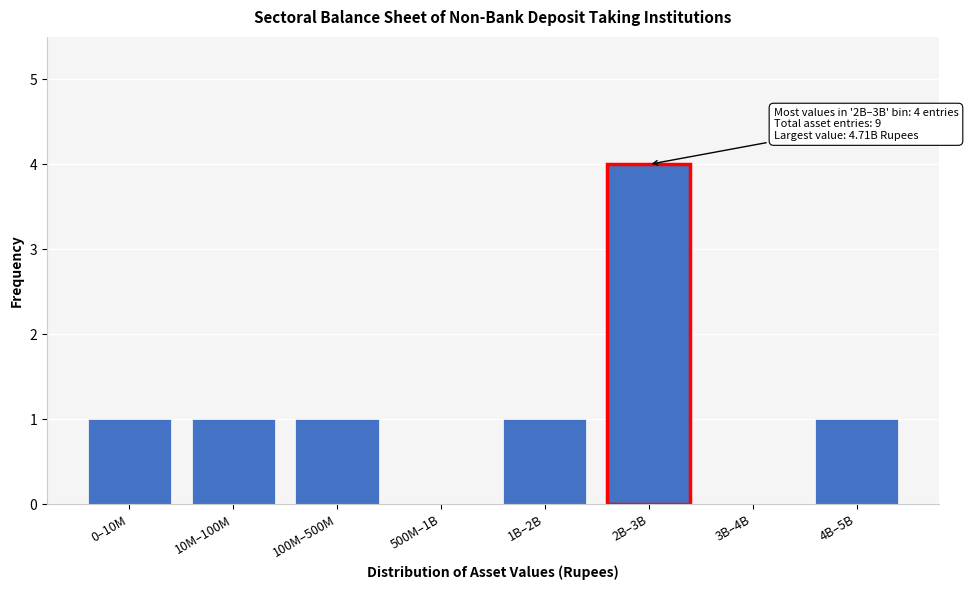

Reading left to right, extract all data points from this chart.

0–10M=1	10M–100M=1	100M–500M=1	500M–1B=0	1B–2B=1	2B–3B=4	3B–4B=0	4B–5B=1